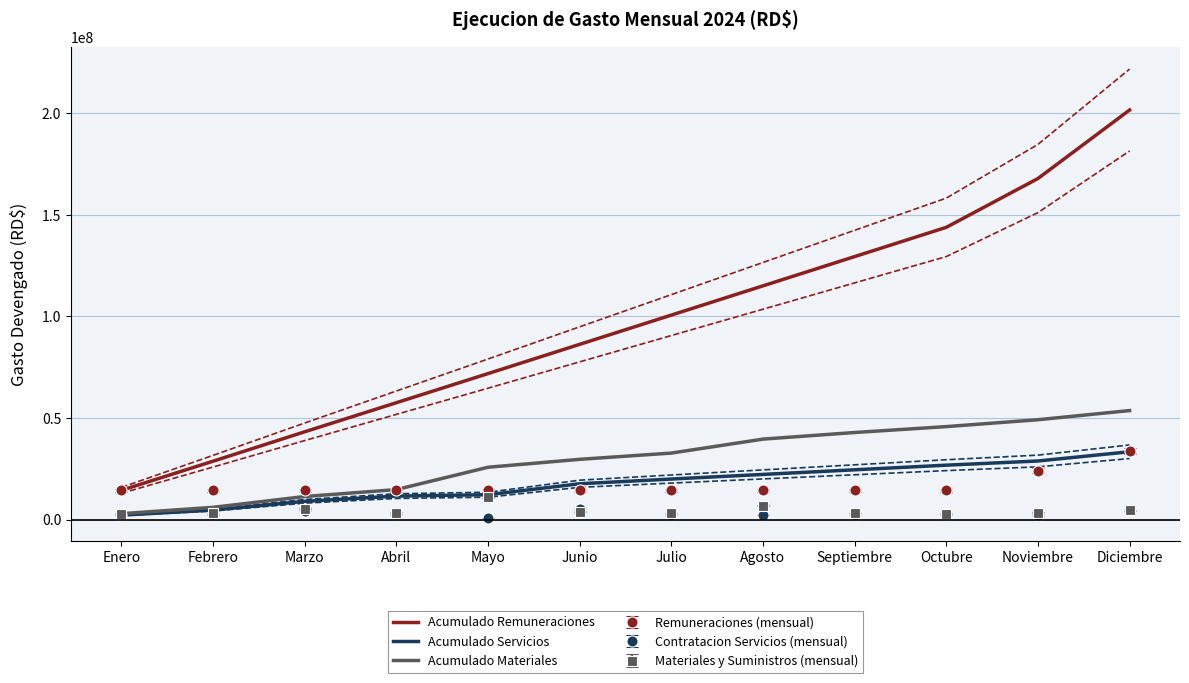

What position from the left is Marzo?

3